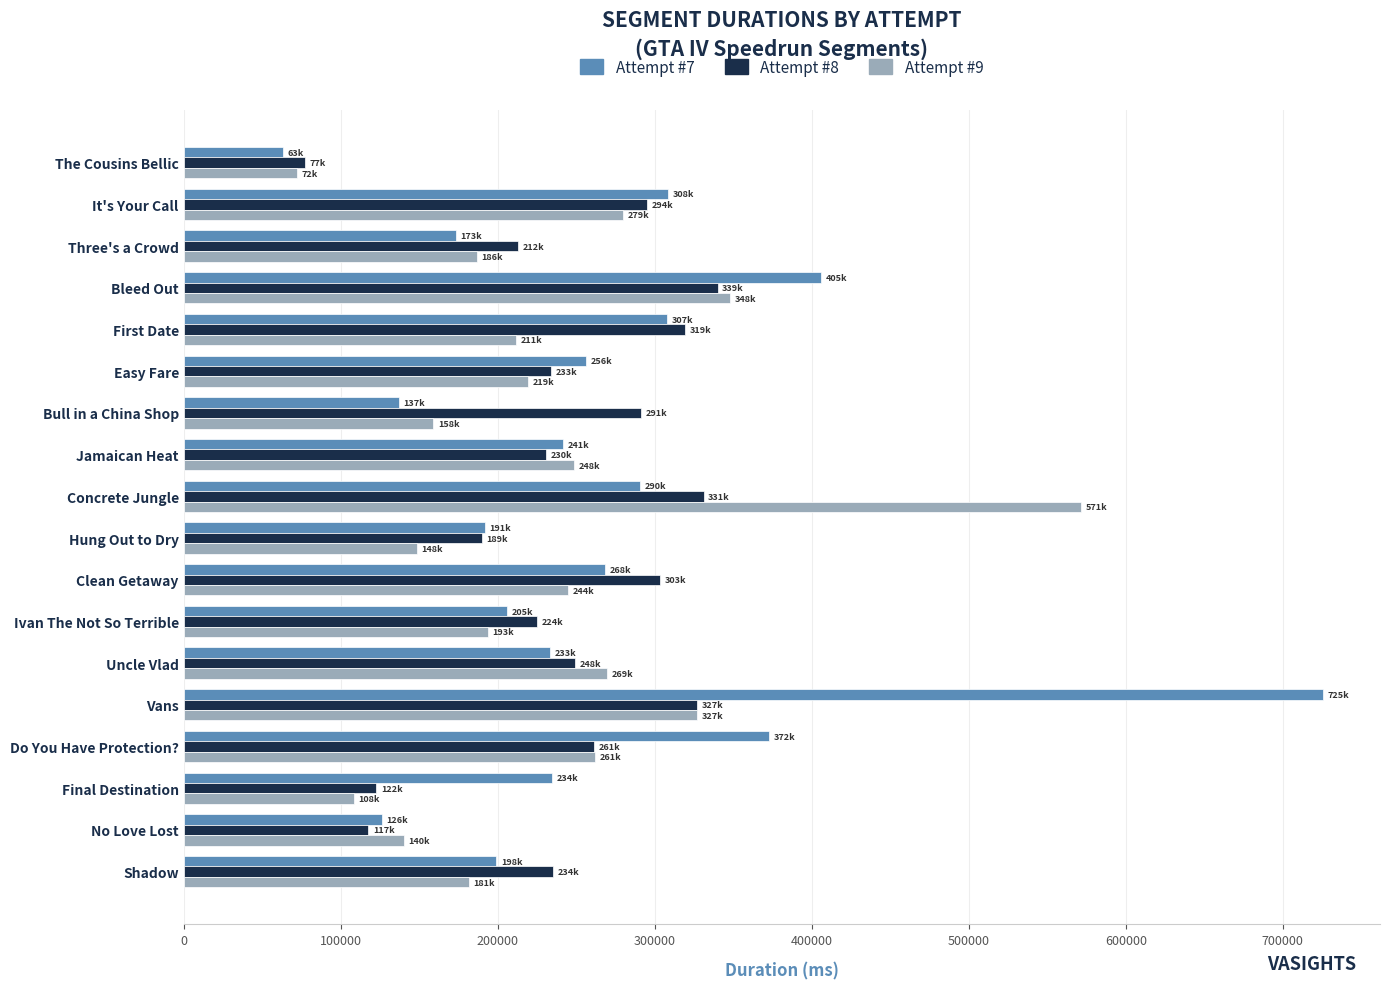

What is the difference between the highest and lowest values at Three's a Crowd?

39270